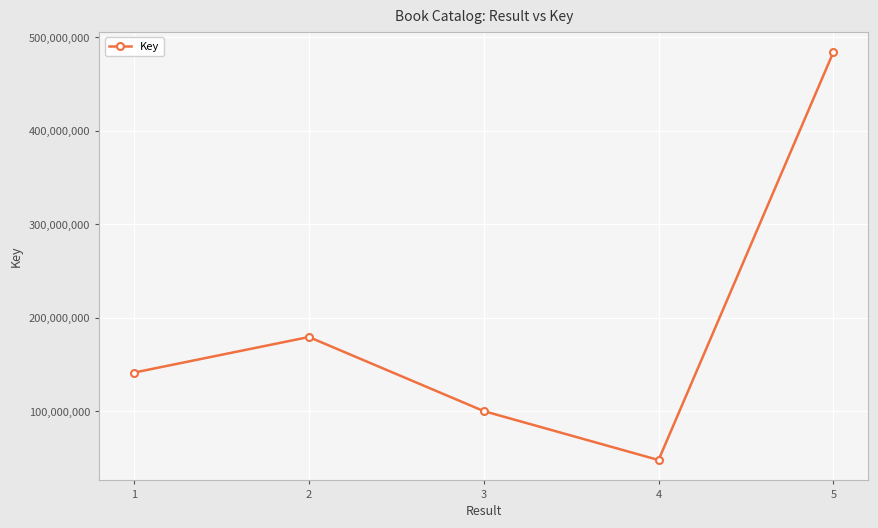

Rank the categories by value from lowest to highest.

4, 3, 1, 2, 5